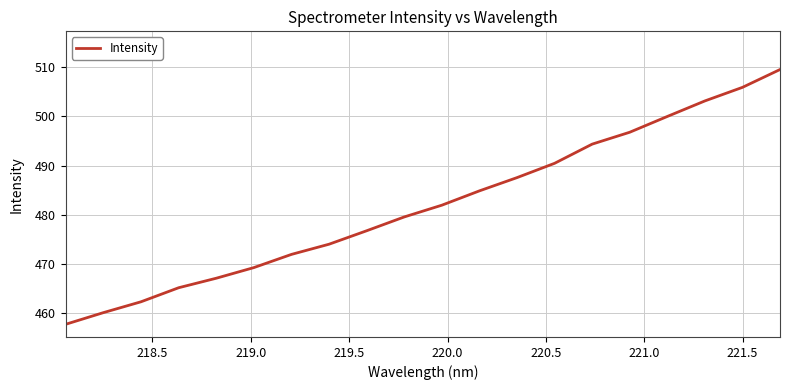

What is the sum of all values?

9638.6